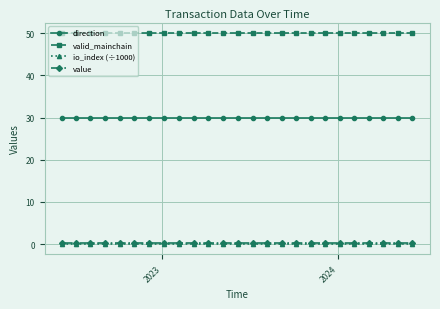

Which series has the largest total across all categories?

valid_mainchain